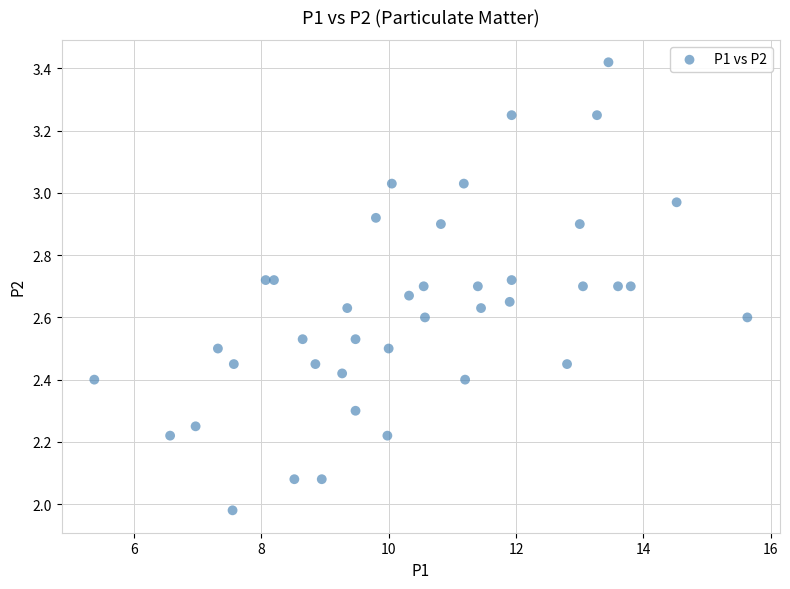

What is the range of Y values (max minus min)?

1.4